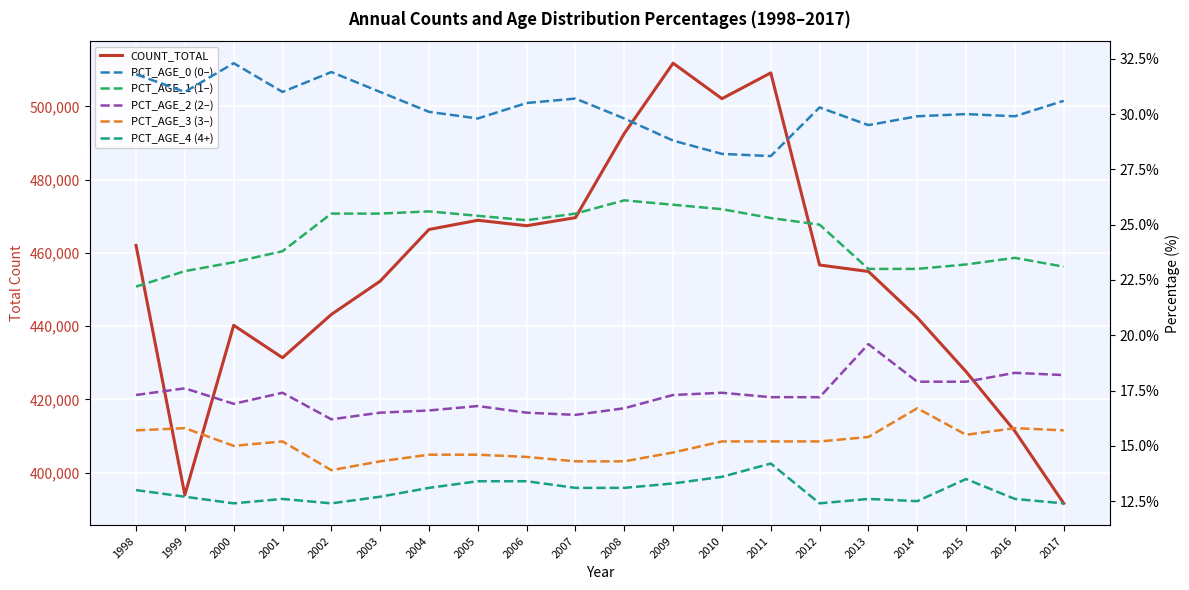

At how many categories does at least one series exceed 47153?

20